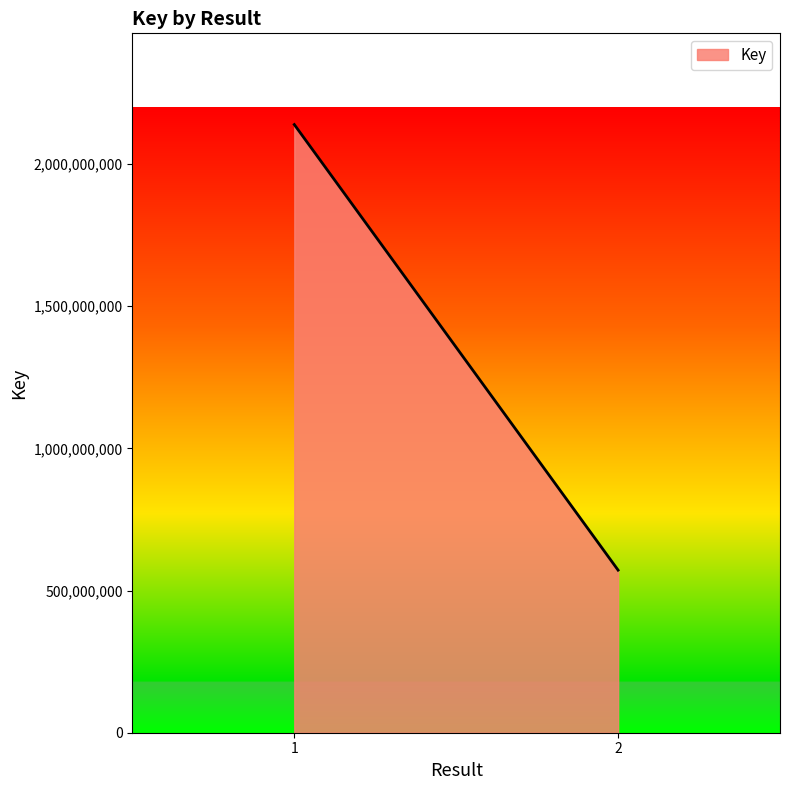

How many lines are shown in the chart?

1